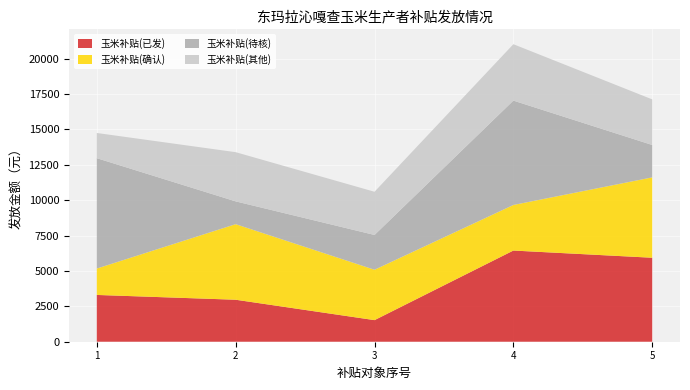

Reading right to left, what are all the values shown in this chart?

3220.1	3982.8	3050.6	3474.3	1779.5	2288.0	7372.4	2457.5	1610.1	7796.1	5677.6	3220.1	3559.1	5338.6	1864.3	5931.8	6440.2	1525.3	2965.9	3304.9